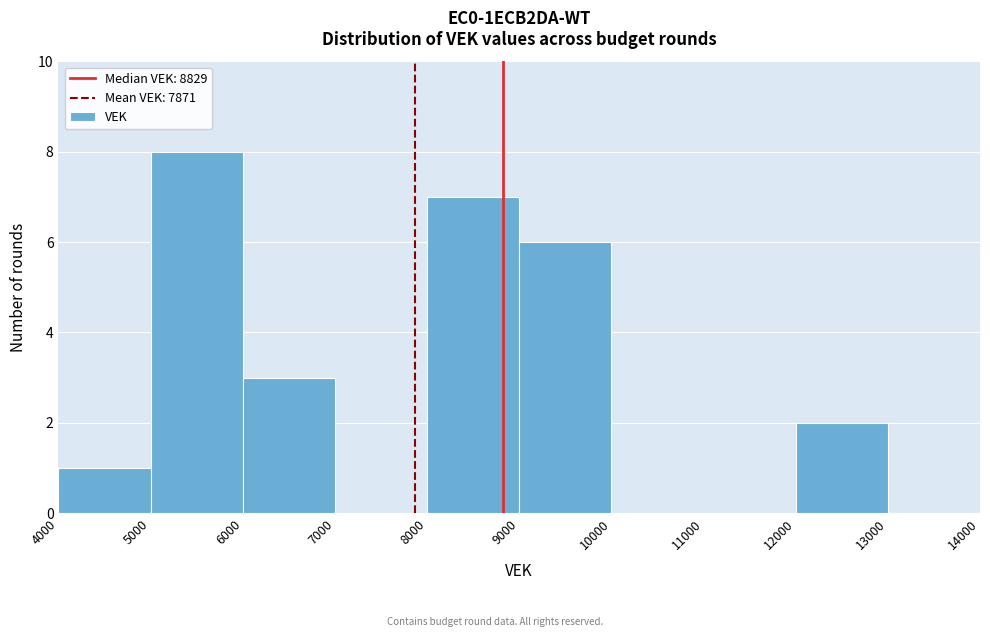

Which range on the x-axis has the tallest bar?

5000 to 6000